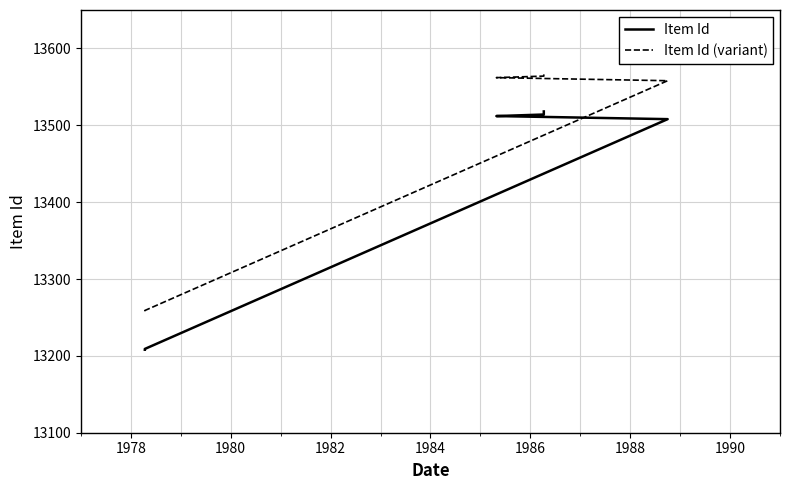

What is the smallest value displayed?

13208